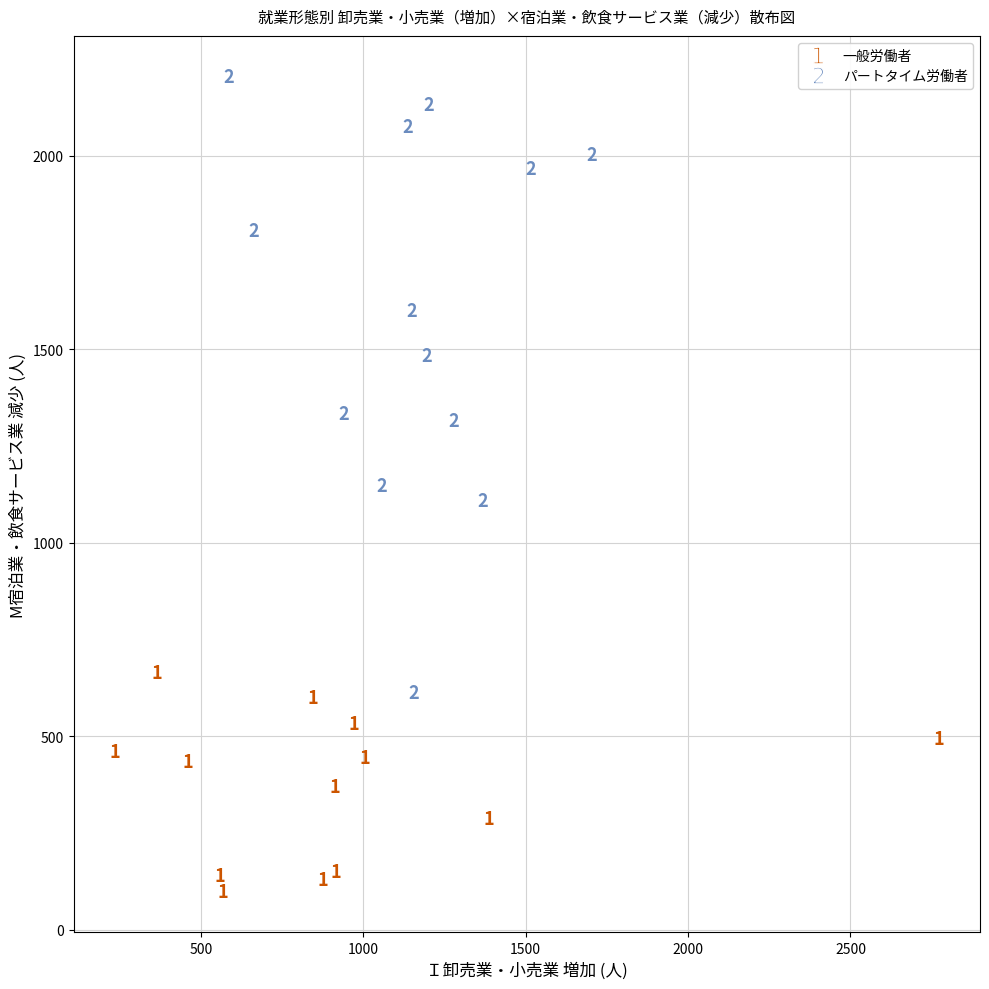

Which series contains the lowest Y value?

一般労働者